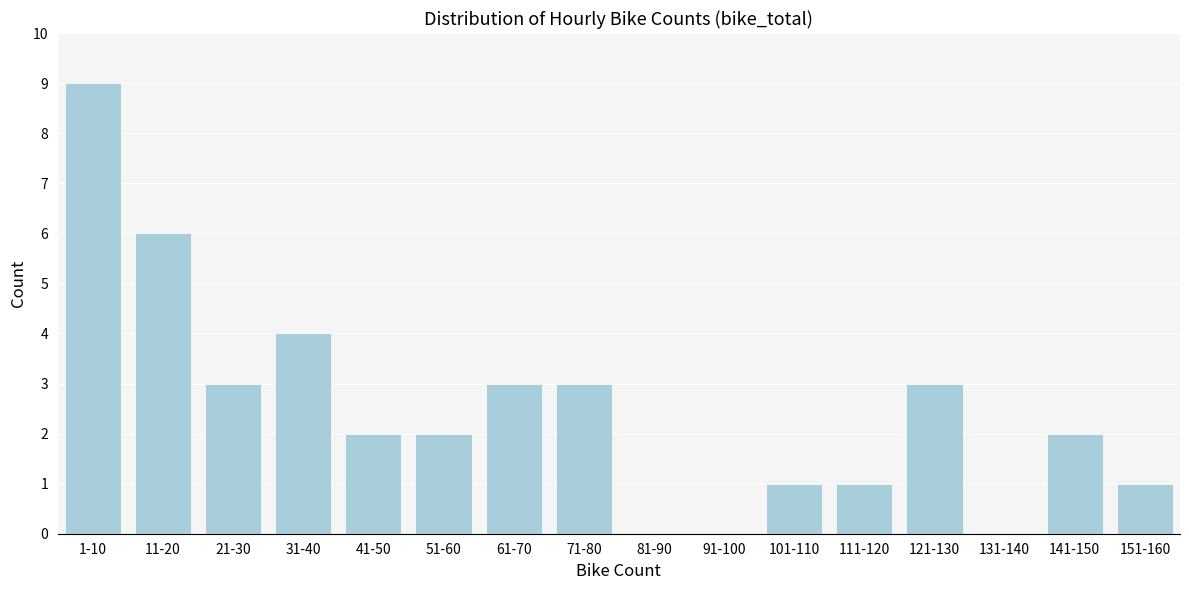

Reading left to right, extract all data points from this chart.

1-10=9	11-20=6	21-30=3	31-40=4	41-50=2	51-60=2	61-70=3	71-80=3	81-90=0	91-100=0	101-110=1	111-120=1	121-130=3	131-140=0	141-150=2	151-160=1